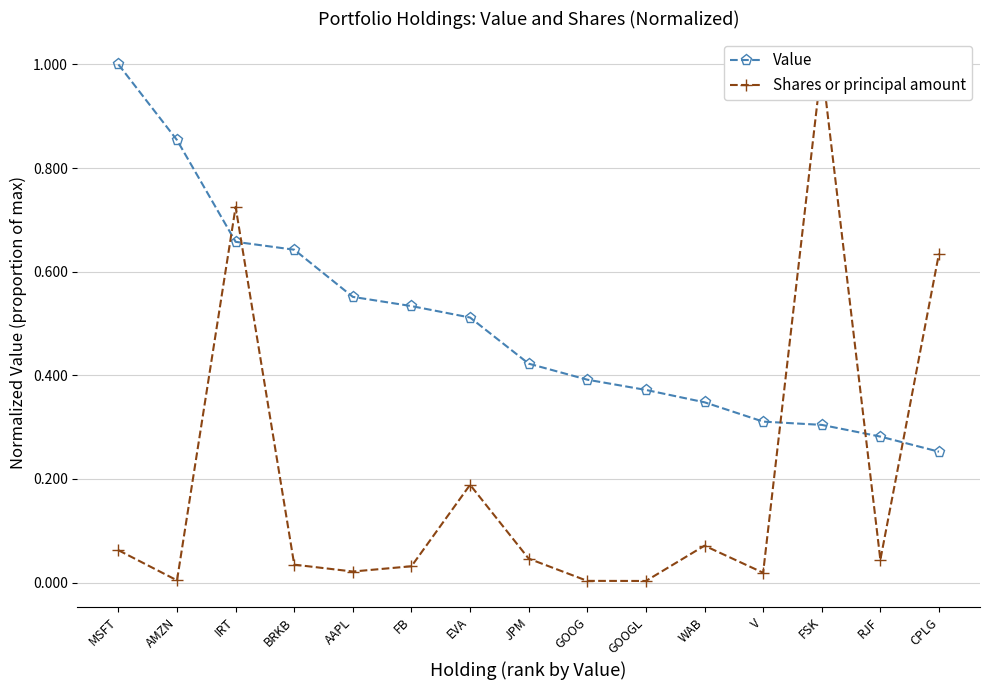

Reading left to right, transcribe all the data shown in this chart.

Value: MSFT=1.0	AMZN=0.9	IRT=0.7	BRKB=0.6	AAPL=0.6	FB=0.5	EVA=0.5	JPM=0.4	GOOG=0.4	GOOGL=0.4	WAB=0.3	V=0.3	FSK=0.3	RJF=0.3	CPLG=0.3
Shares or principal amount: MSFT=0.1	AMZN=0.0	IRT=0.7	BRKB=0.0	AAPL=0.0	FB=0.0	EVA=0.2	JPM=0.0	GOOG=0.0	GOOGL=0.0	WAB=0.1	V=0.0	FSK=1.0	RJF=0.0	CPLG=0.6